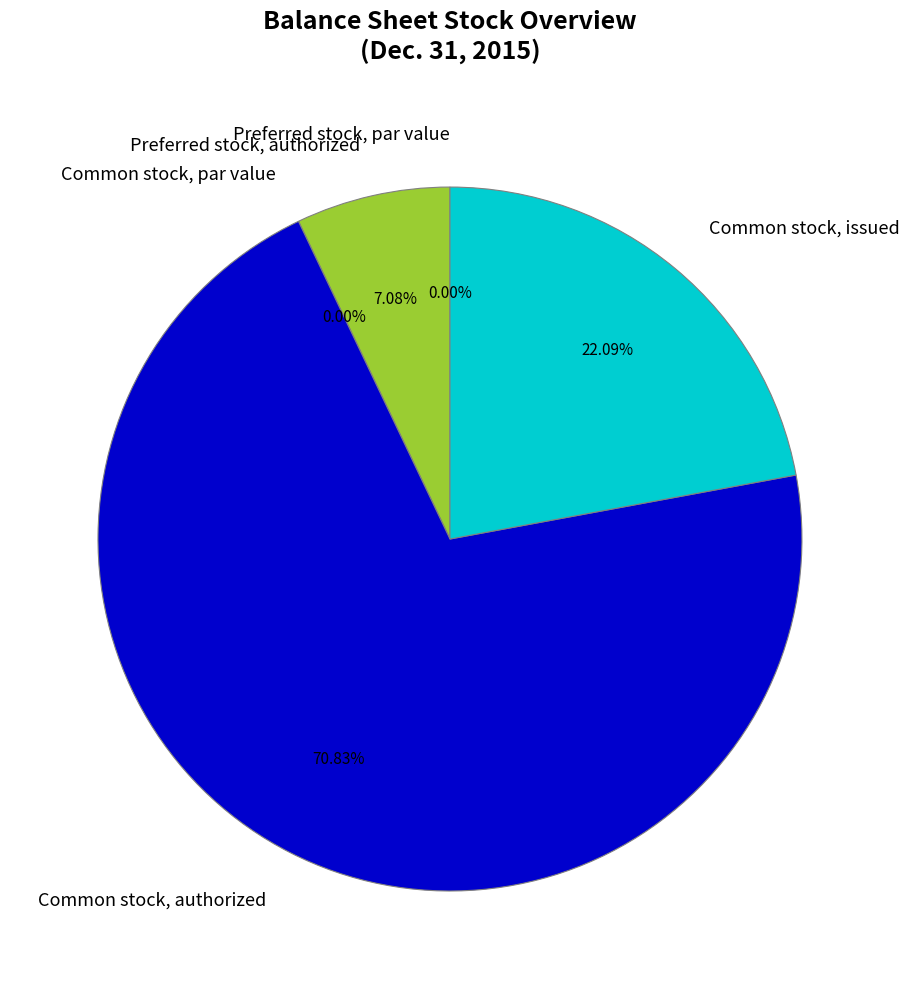

To the nearest percent, what is the difference between the largest and smallest slice percentages?

71%